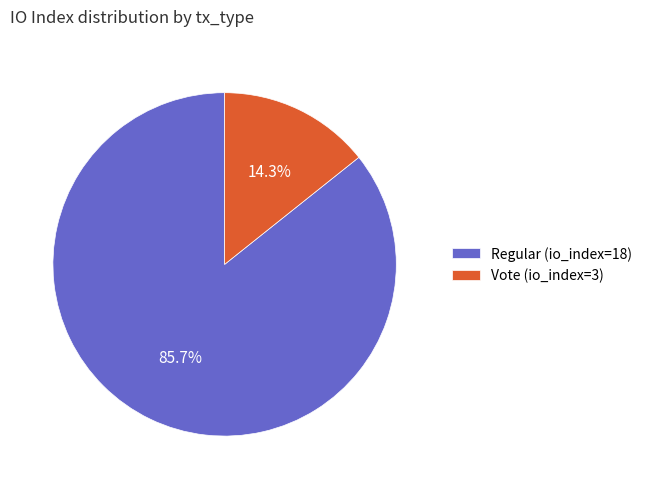

Is it true that Vote (io_index=3) is 14% of the pie?

True